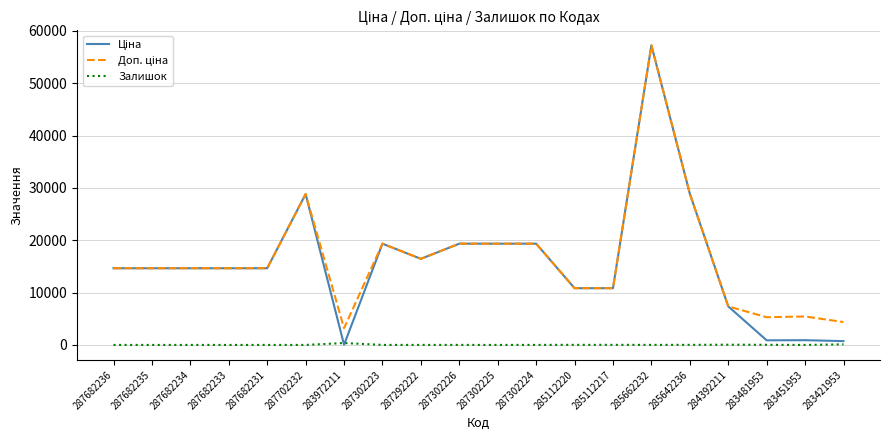

Is it true that Залишок equals 13.0 at 285662232?

True